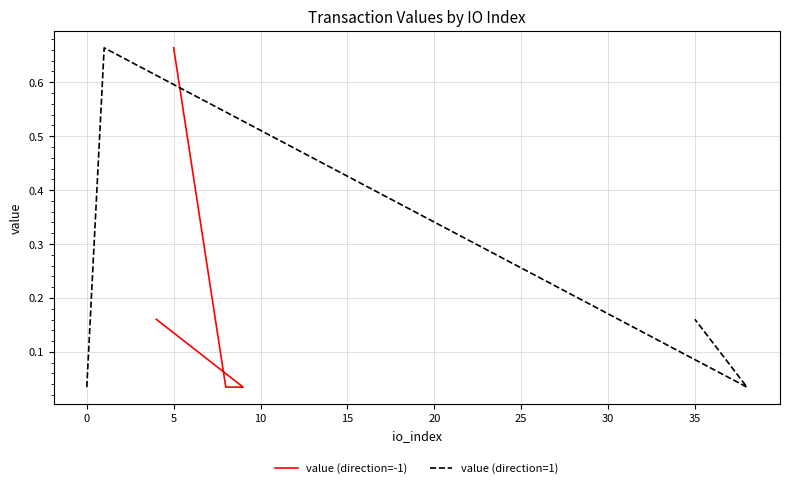

What is the sum of all value (direction=-1) values?

0.9